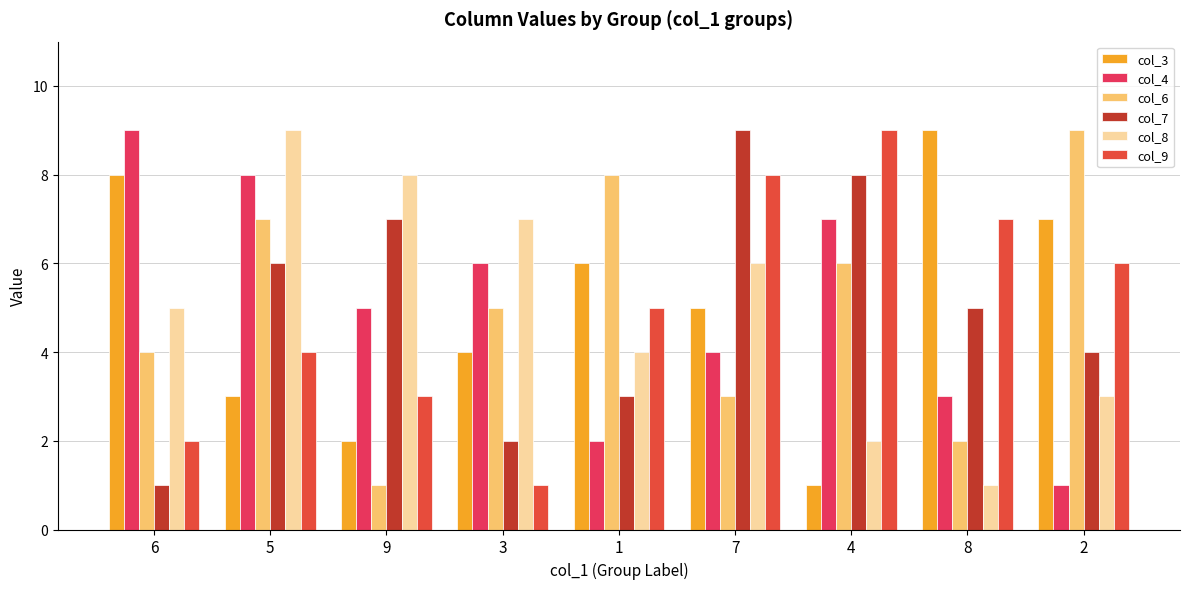

What is the greatest value displayed?

9